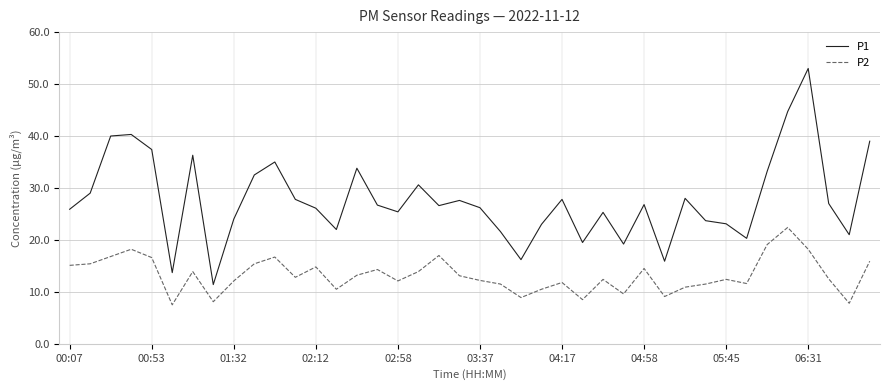

Rank the series by their average value, from lowest to highest.

P2, P1